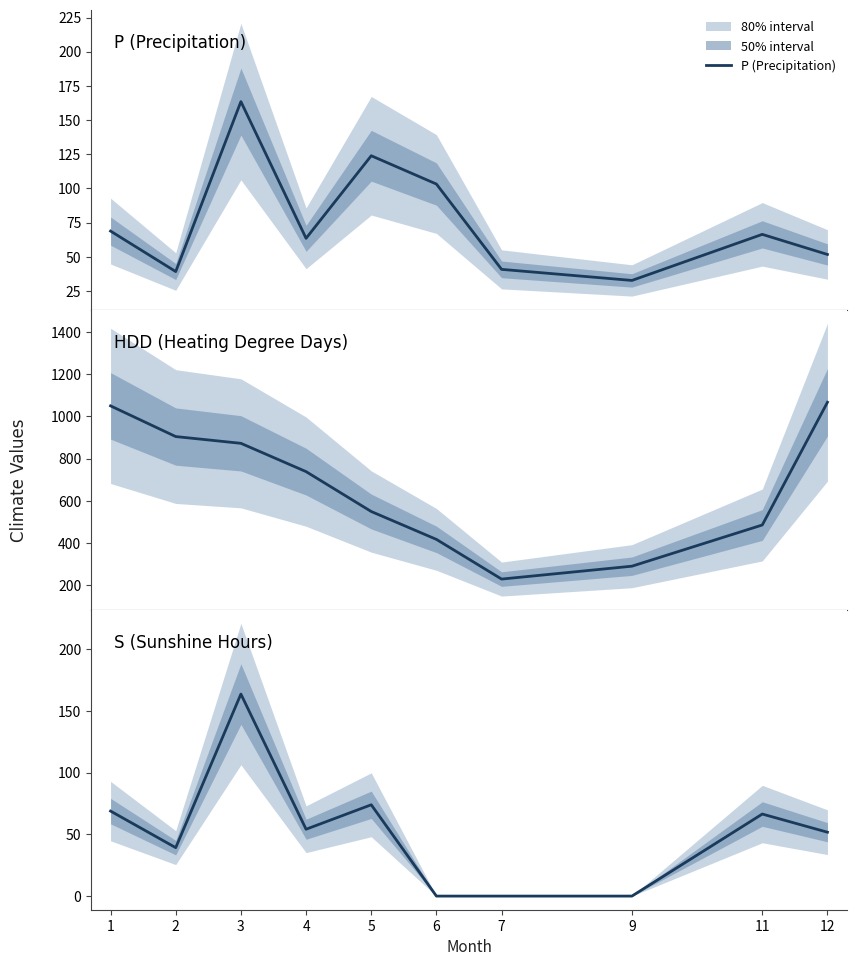

Read the HDD (Heating Degree Days) value at 2.

904.8